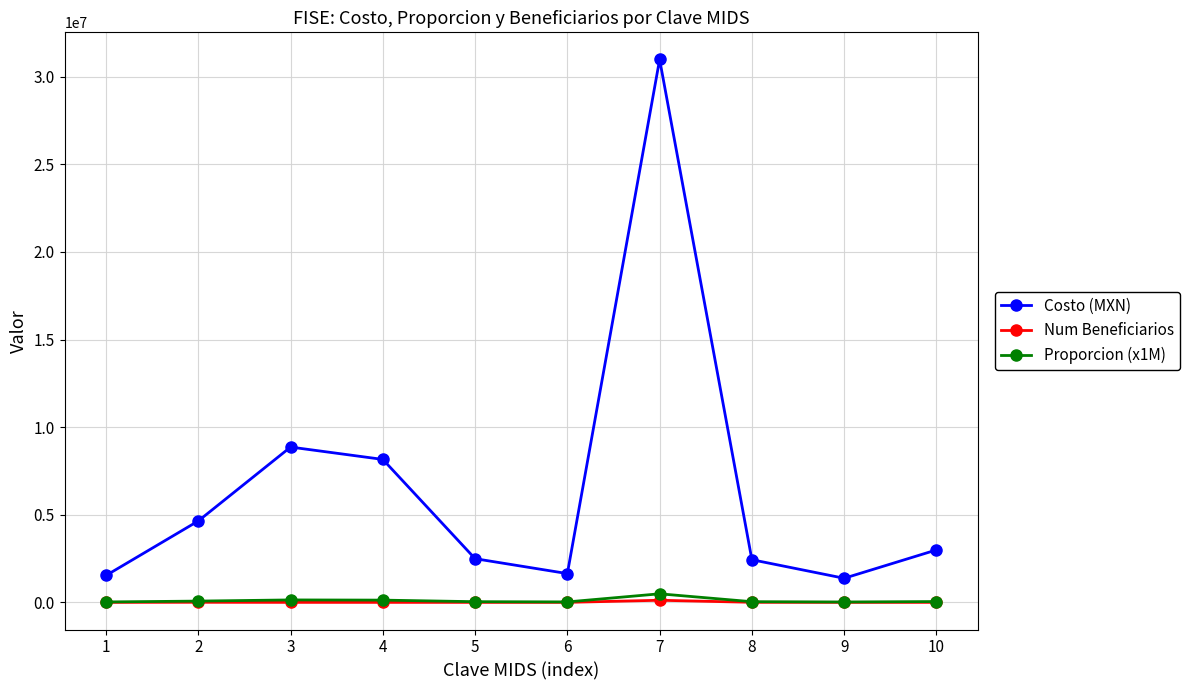

Which series has the largest range (max minus min)?

Costo (MXN)